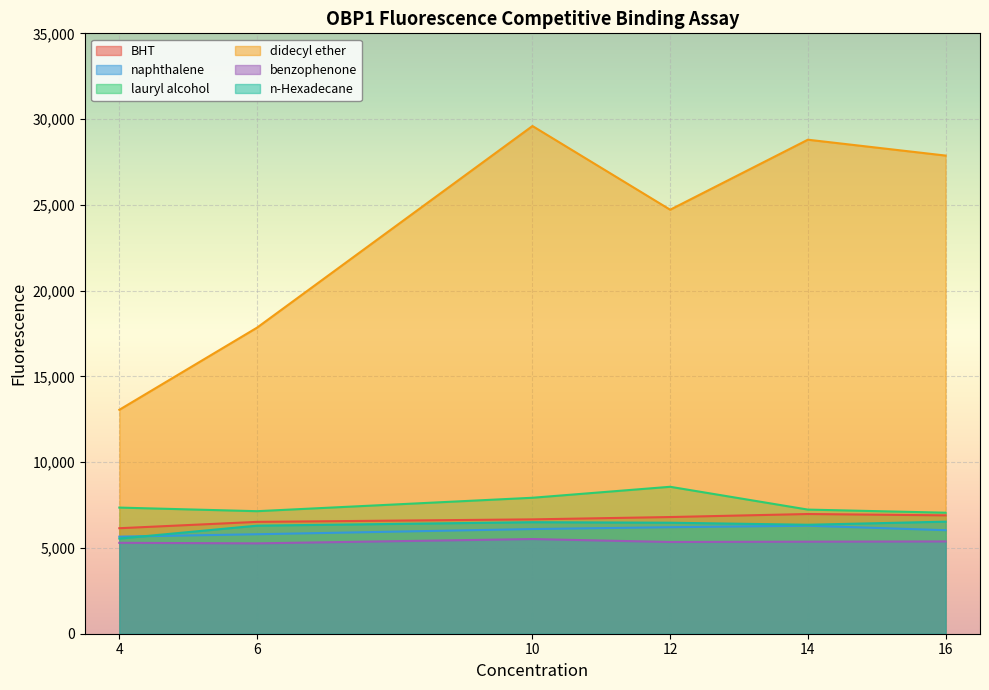

True or false: benzophenone and n-Hexadecane cross at least once.

False